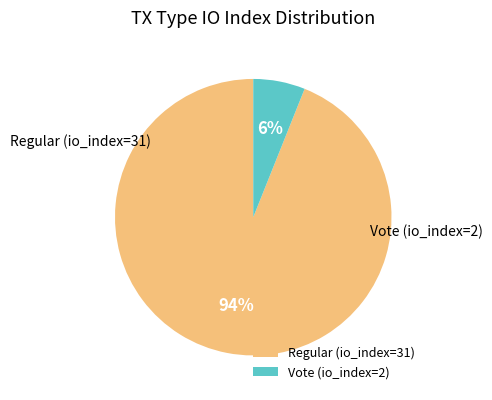

Which slice is the largest?

Regular (io_index=31)